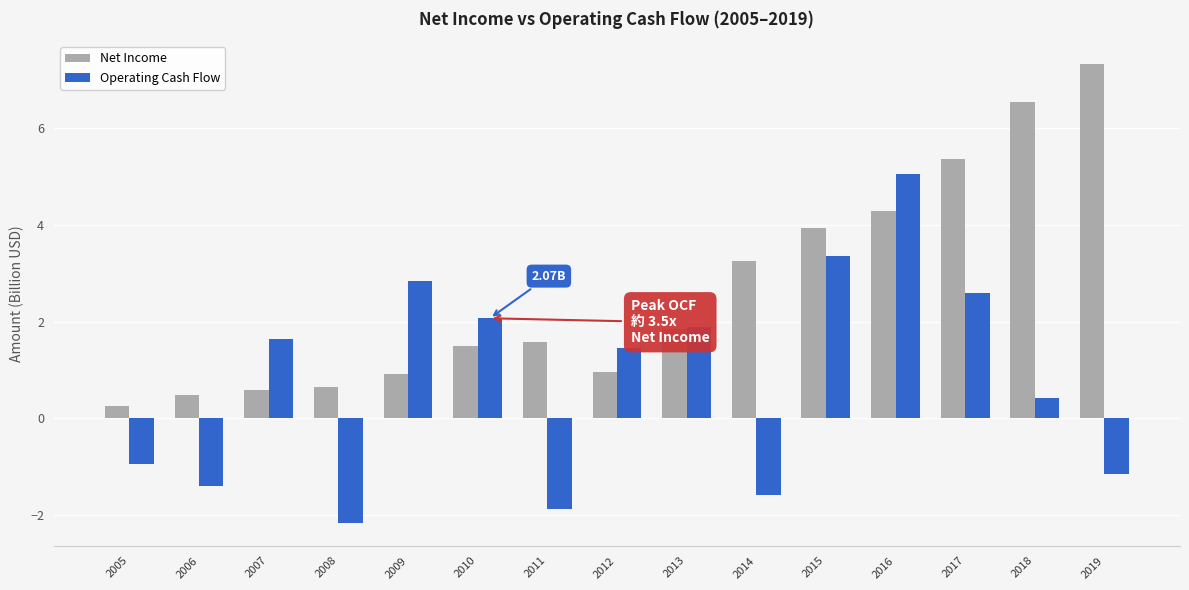

At how many categories does at least one series exceed 4?

4